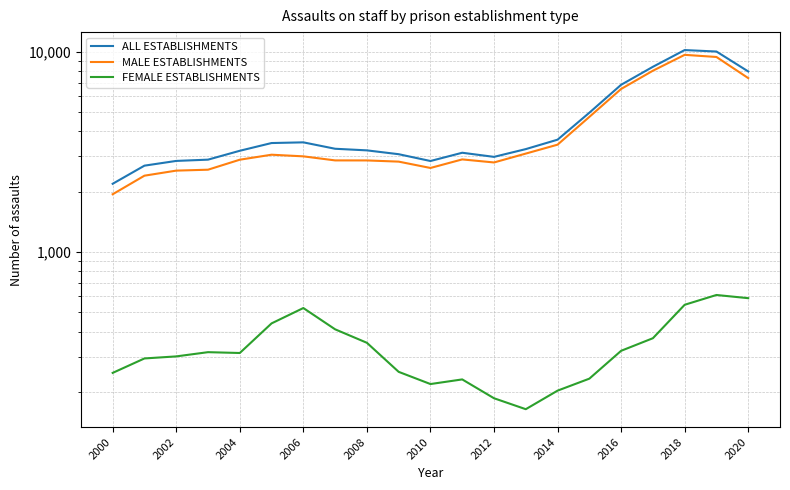

How many interior local valleys does the MALE ESTABLISHMENTS series have?

2